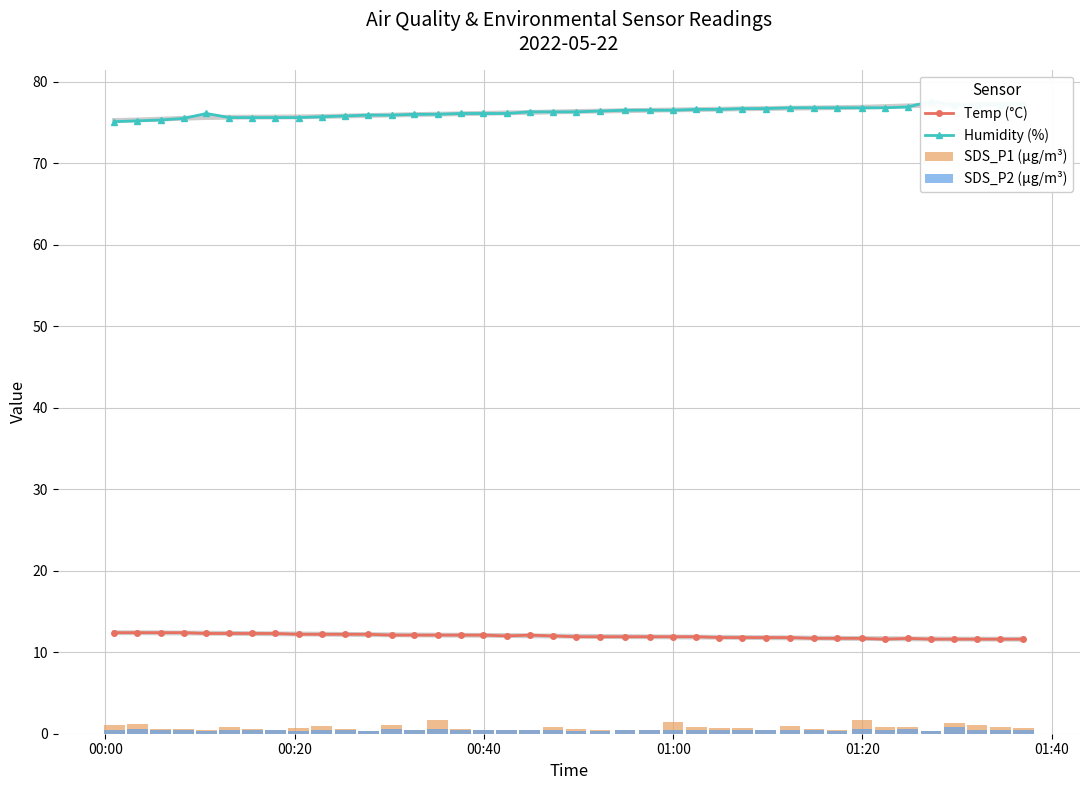

True or false: Temp (°C) has more than 1 interior local peaks.

True